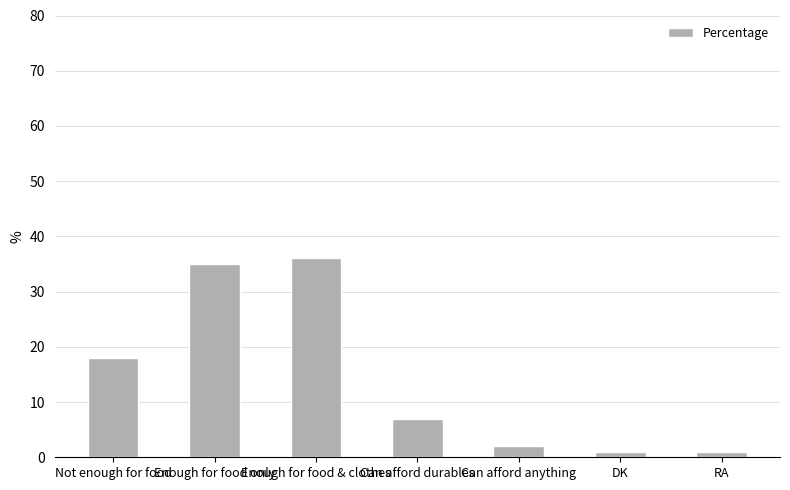

How many bars are there in total?

7